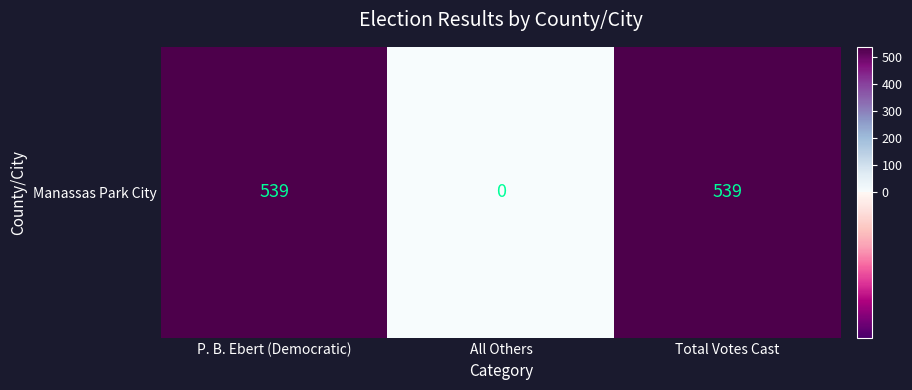

Is it true that the value at P. B. Ebert (Democratic) is 539?

True